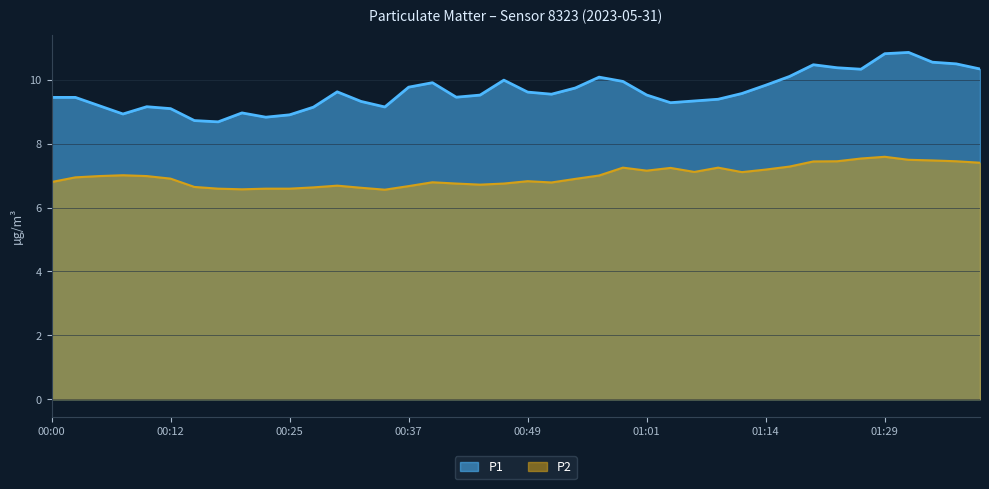

True or false: P2 has more than 1 interior local peaks.

True